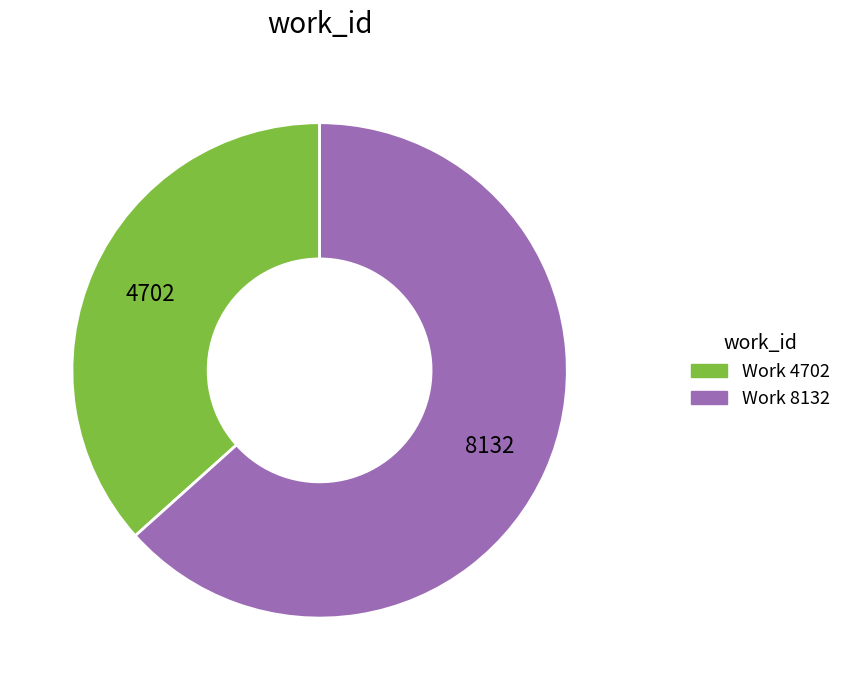

What is the largest slice in the pie chart?

Work 8132